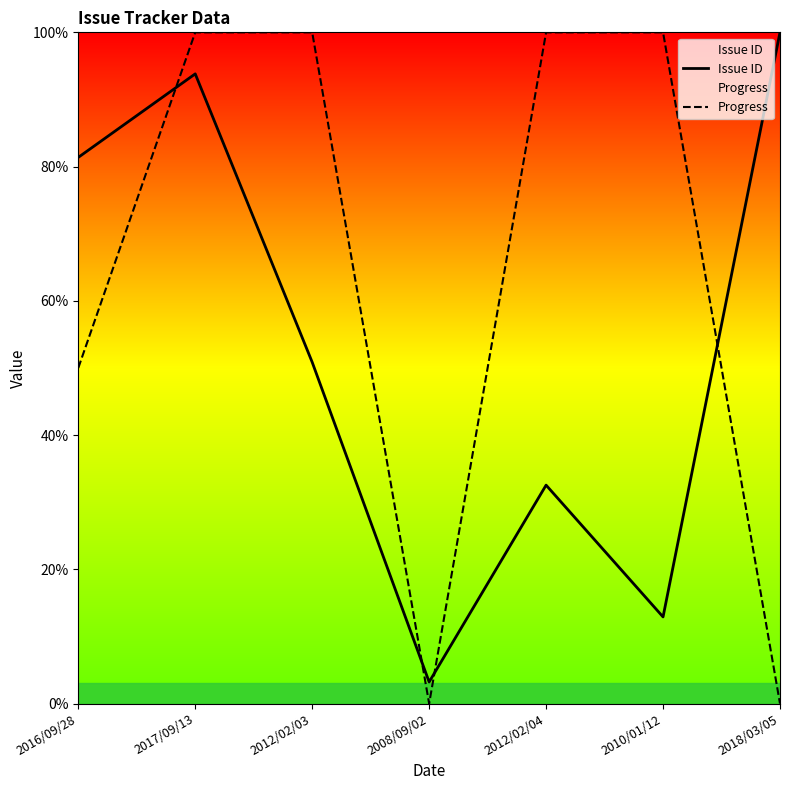

Where is the first local minimum for Progress?

2008/09/02